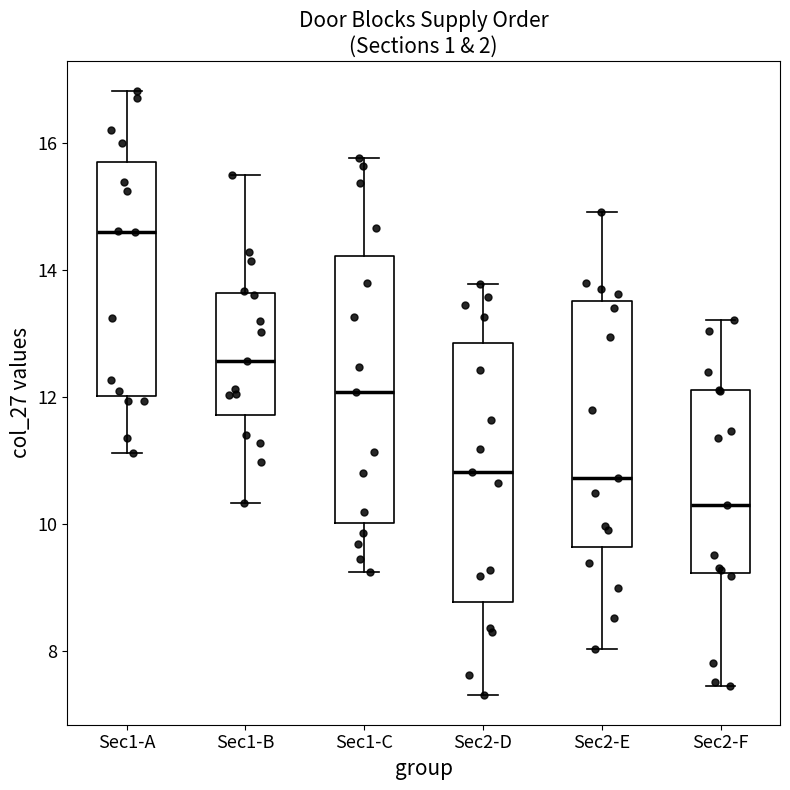

Reading left to right, transcribe this box plot: for each box, give where its median line is, the range the box spans, and where its two whiskers end, as read against the y-axis. The values are not printed on the chart, so give them approximately, as read against the axis.

Sec1-A: median 14.6, box 12.0 to 15.6, whiskers 11.2 to 16.8
Sec1-B: median 12.6, box 11.8 to 13.6, whiskers 10.4 to 15.4
Sec1-C: median 12.0, box 10.0 to 14.2, whiskers 9.2 to 15.8
Sec2-D: median 10.8, box 8.8 to 12.8, whiskers 7.4 to 13.8
Sec2-E: median 10.8, box 9.6 to 13.6, whiskers 8.0 to 15.0
Sec2-F: median 10.4, box 9.2 to 12.2, whiskers 7.4 to 13.2